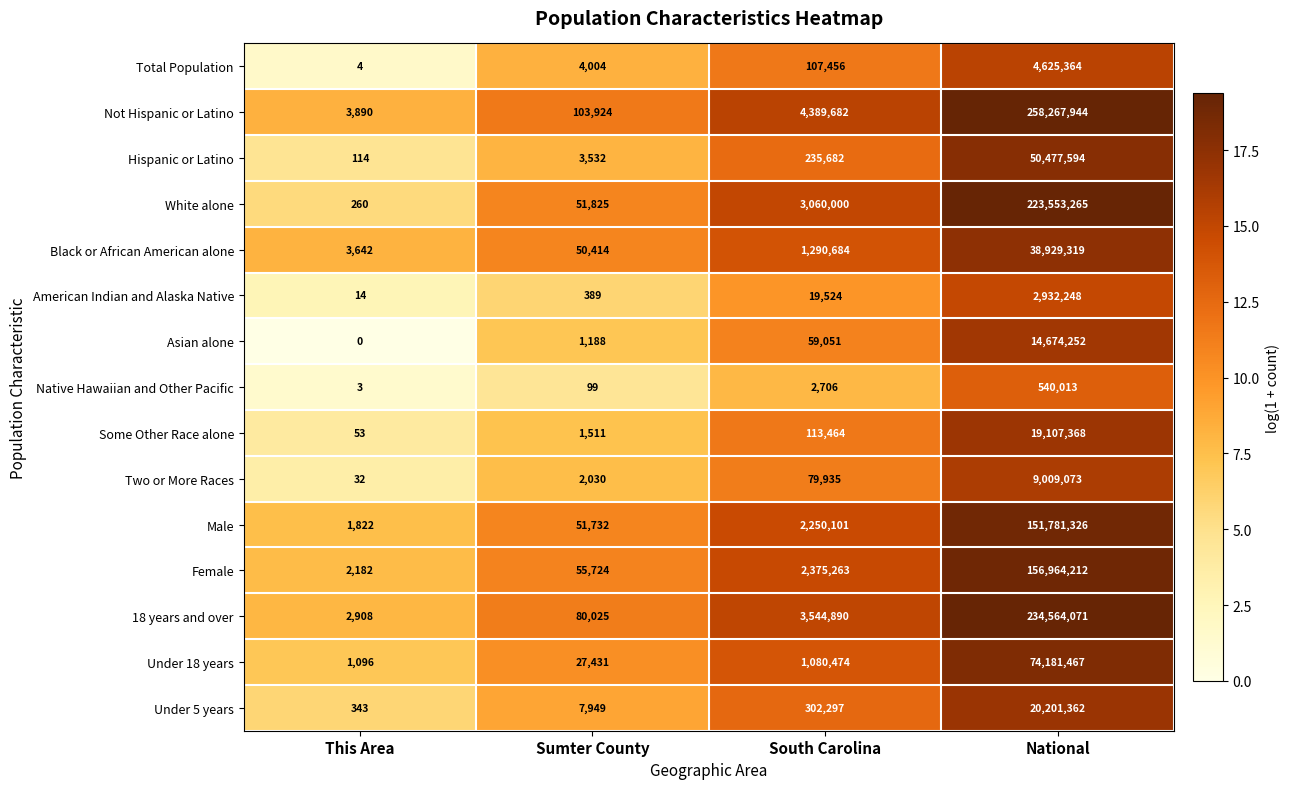

Is it true that Two or More Races equals 109543 at South Carolina?

False